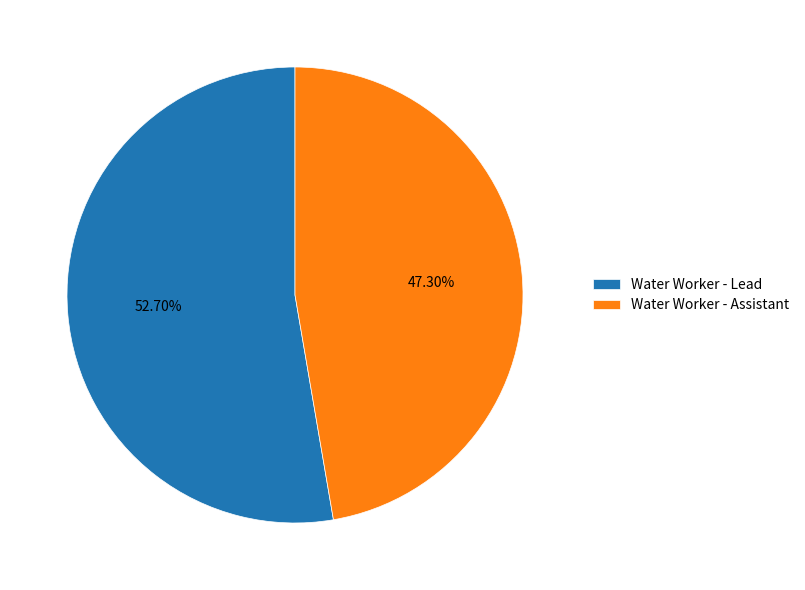

What percentage is NOT represented by Water Worker - Lead?

47.3%